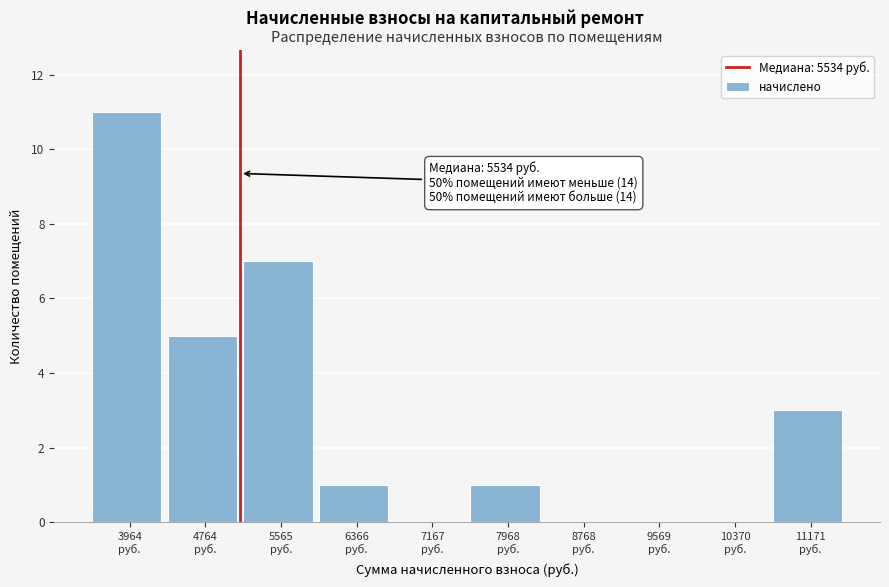

What is the maximum value shown in the chart?

11